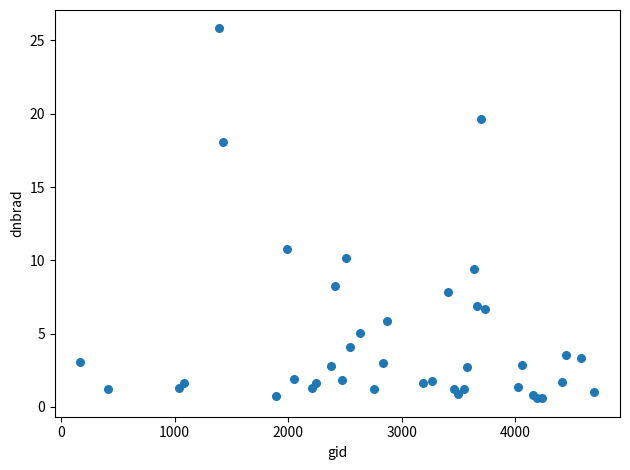

What Y value in the scatter plot is closest to 13?

10.7